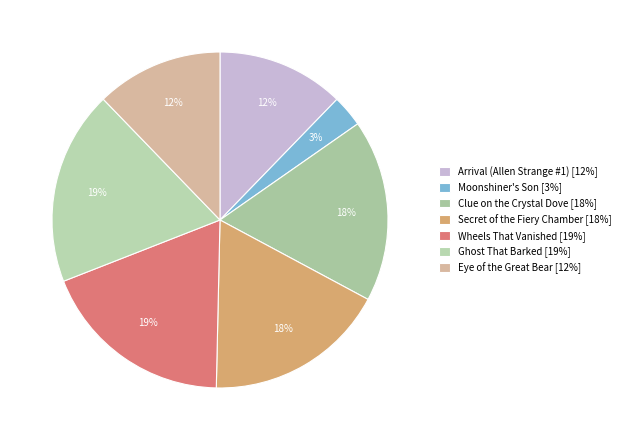

Is it true that Clue on the Crystal Dove is 18% of the pie?

True